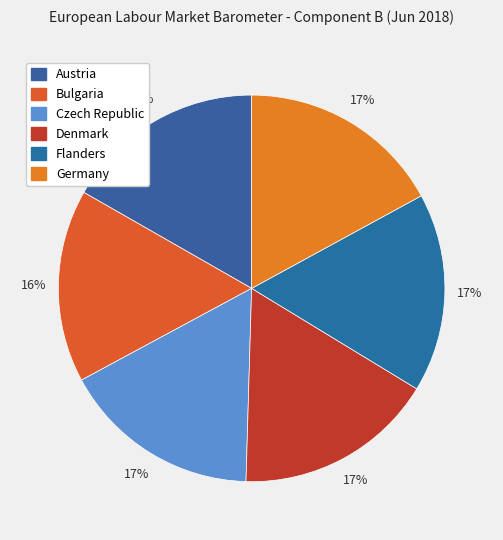

Does Bulgaria account for over 50% of the chart?

No